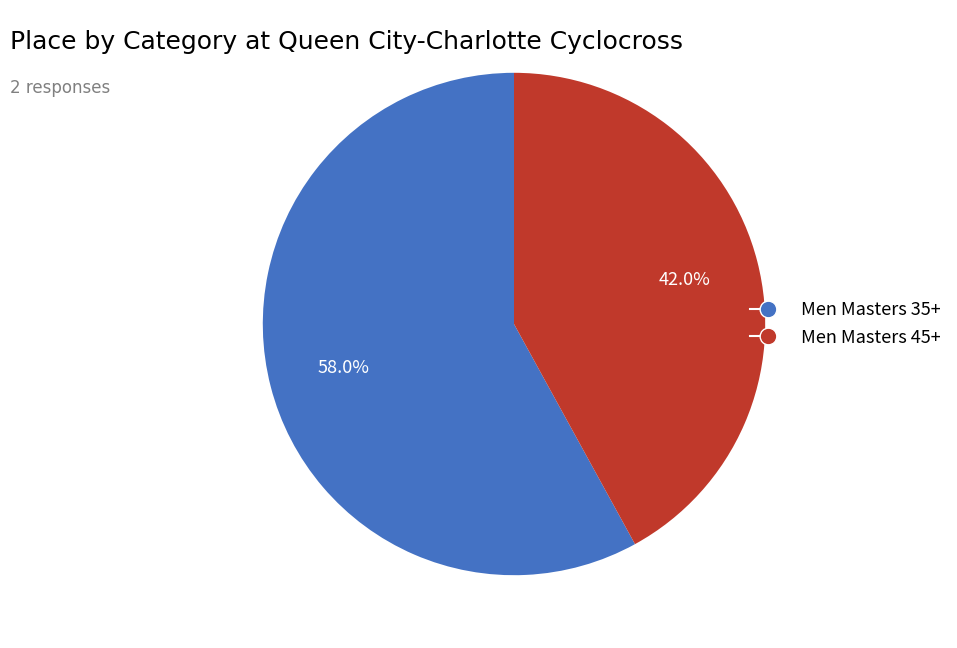

How many segments does this pie chart have?

2